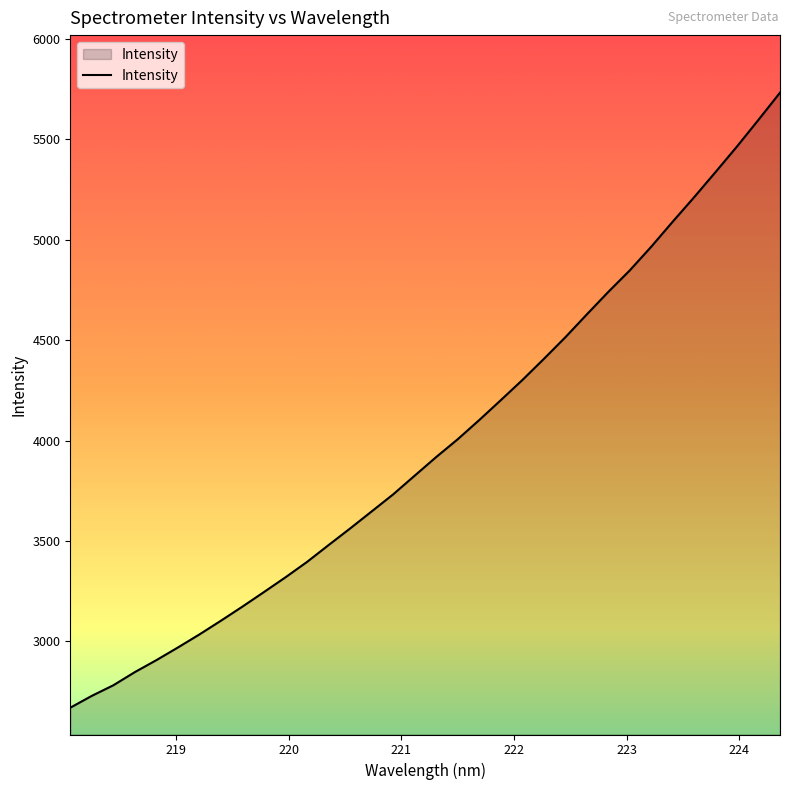

What is the smallest value displayed?

2669.9